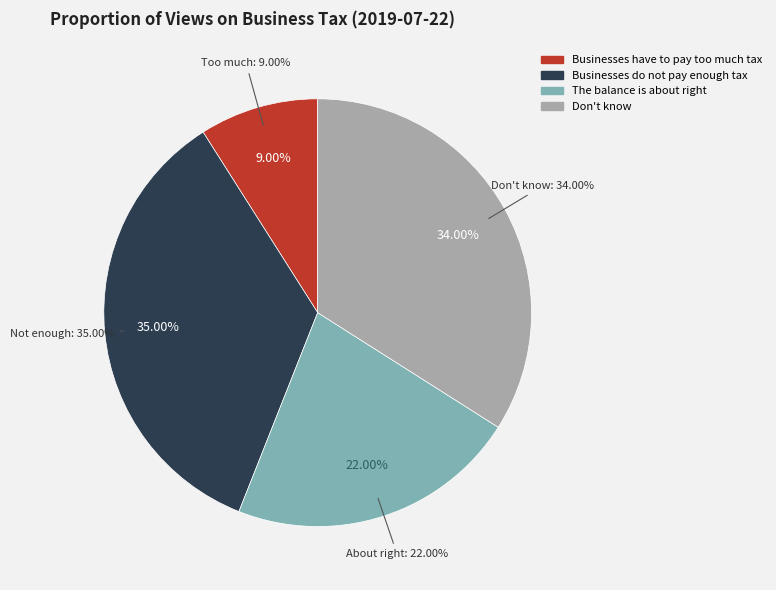

True or false: Businesses do not pay enough tax accounts for 42% of the total.

False